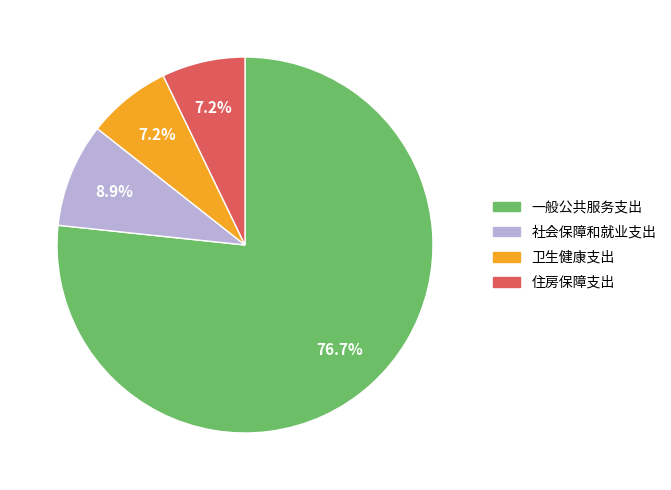

Which category has the biggest portion of the pie?

一般公共服务支出